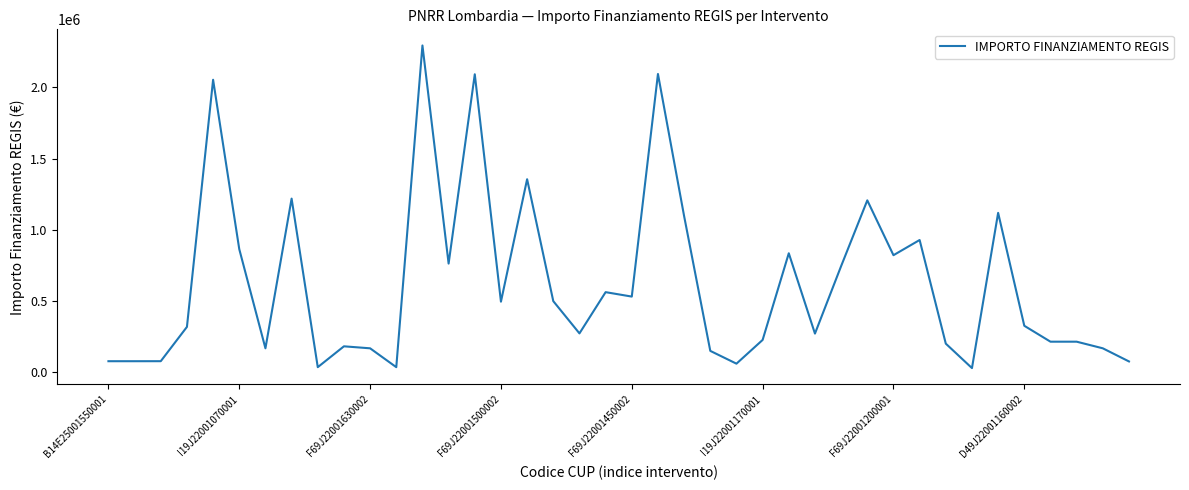

What is the maximum value shown in the chart?

2295164.0